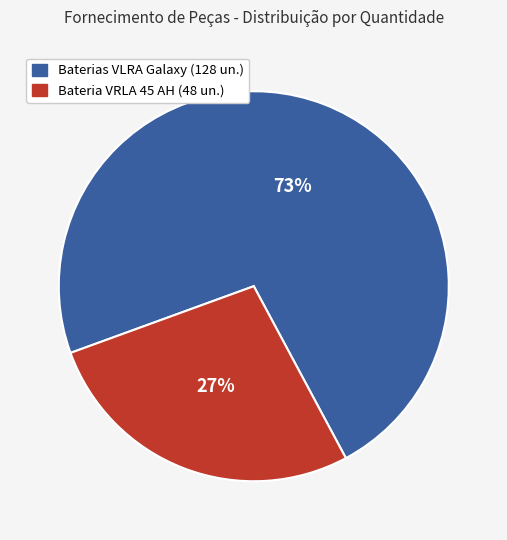

Is there a majority slice in this chart?

Yes